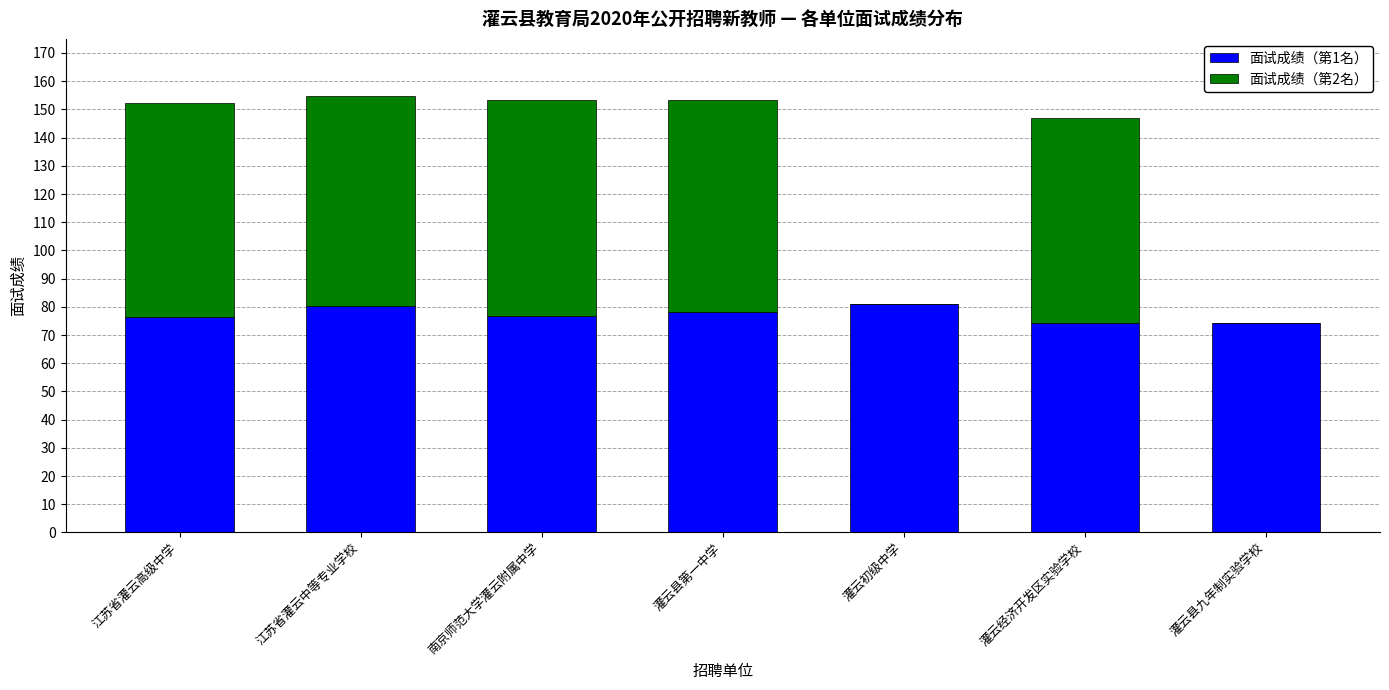

The 面试成绩（第1名） series shows 103.5 at 灌云县第一中学. True or false?

False